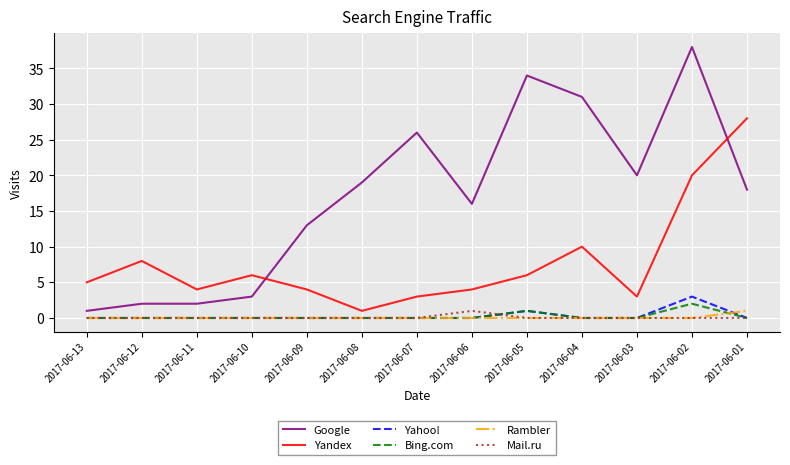

True or false: Mail.ru and Yandex cross at least once.

False